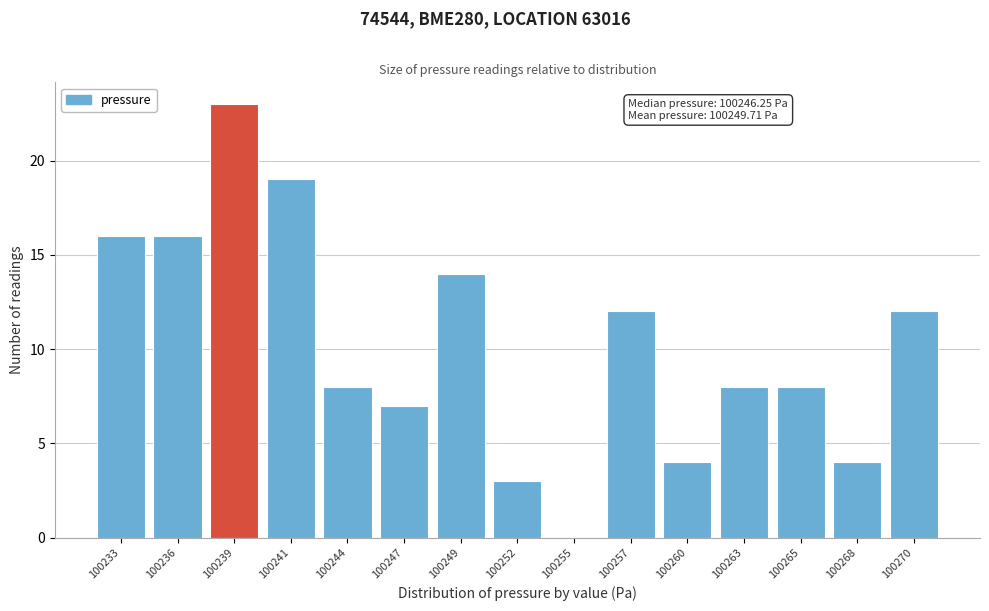

Reading left to right, what are all the values shown in this chart?

100233=16	100236=16	100239=23	100241=19	100244=8	100247=7	100249=14	100252=3	100255=0	100257=12	100260=4	100263=8	100265=8	100268=4	100270=12